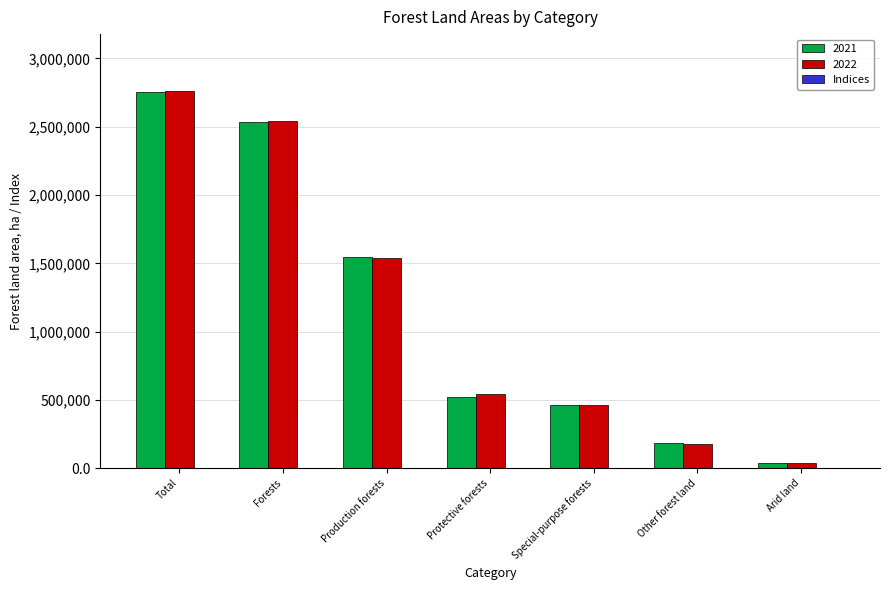

Which label corresponds to the largest value in the chart?

Total